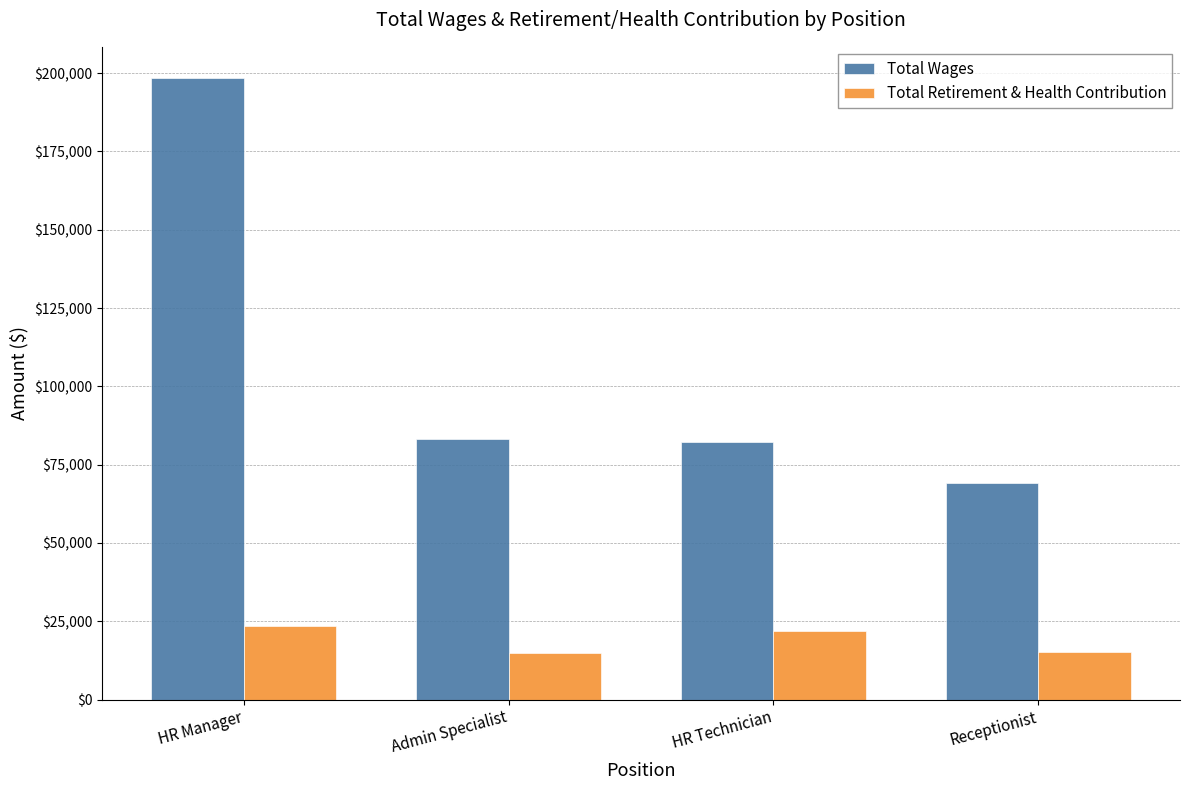

What is the spread (max minus min) of values at Receptionist?

53732